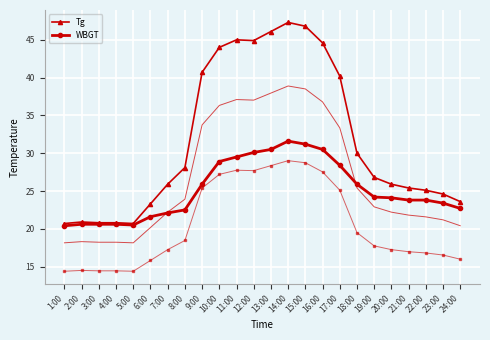

What is the minimum value for WBGT?

20.4